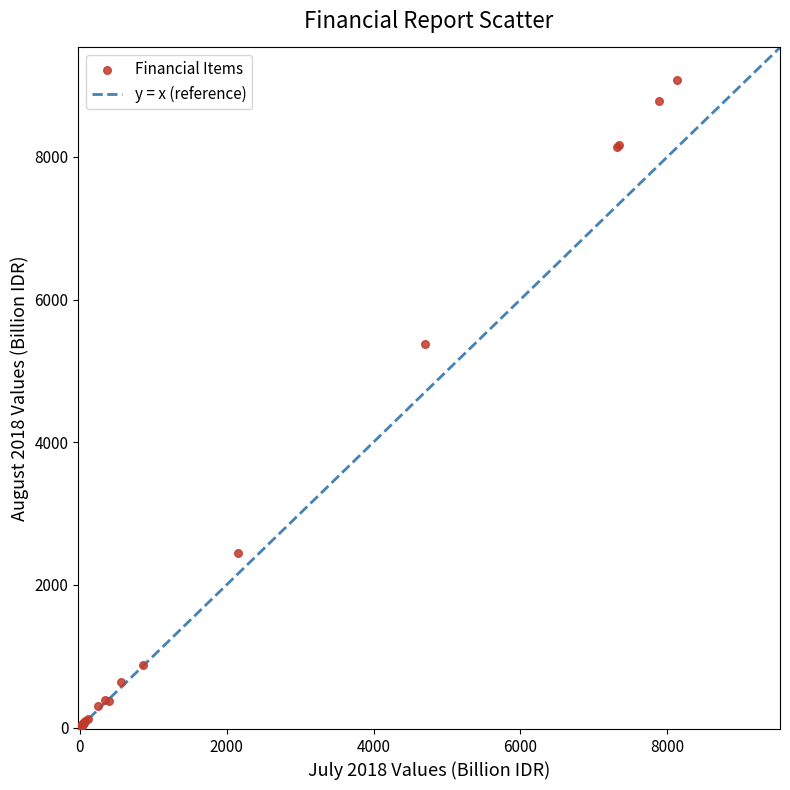

What Y value in the scatter plot is closest to 4529?

5376.3